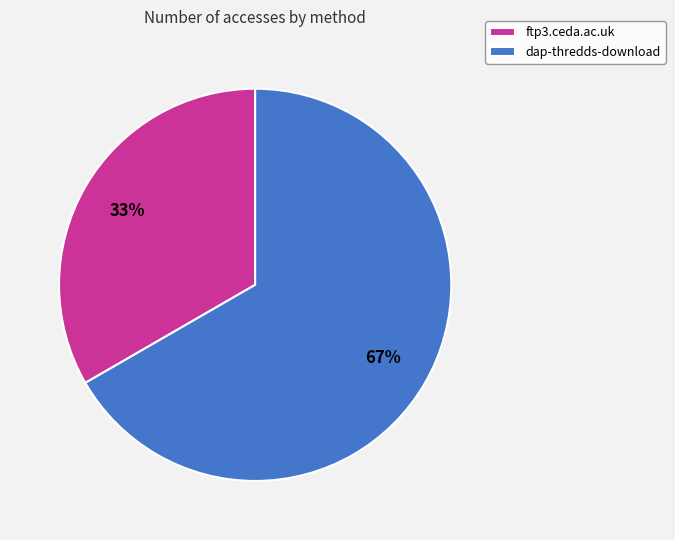

Is ftp3.ceda.ac.uk the majority of the pie?

No